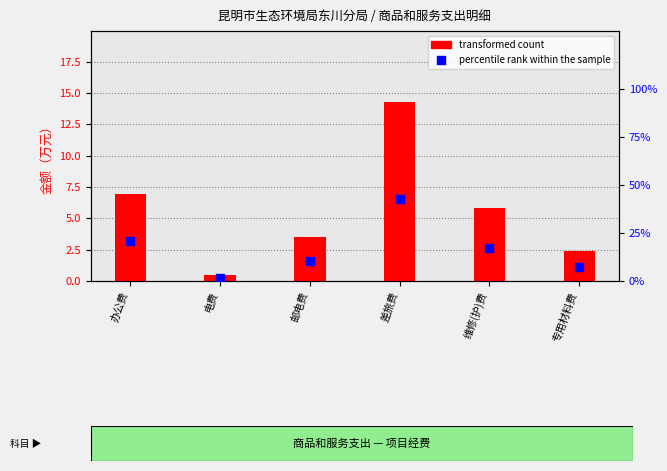

At which category is the sum across all series the highest?

差旅费